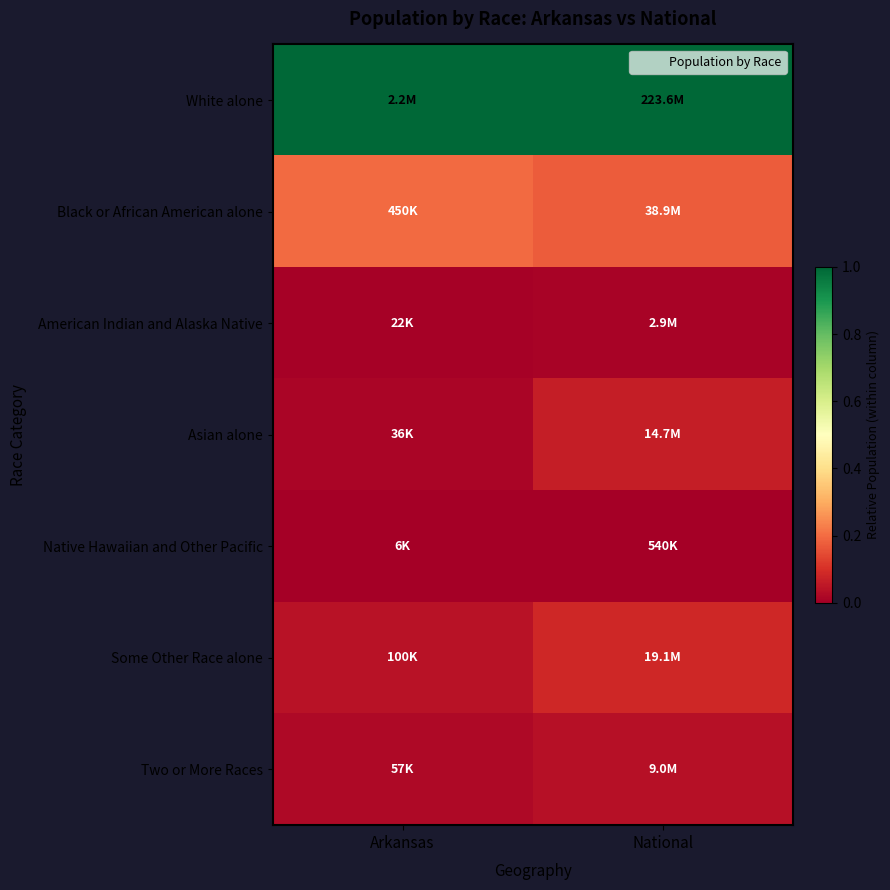

Reading right to left, list all the values displayed in this chart.

White alone: National=1.0	Arkansas=1.0
Black or African American alone: National=0.2	Arkansas=0.2
American Indian and Alaska Native: National=0.0	Arkansas=0.0
Asian alone: National=0.1	Arkansas=0.0
Native Hawaiian and Other Pacific: National=0.0	Arkansas=0.0
Some Other Race alone: National=0.1	Arkansas=0.0
Two or More Races: National=0.0	Arkansas=0.0